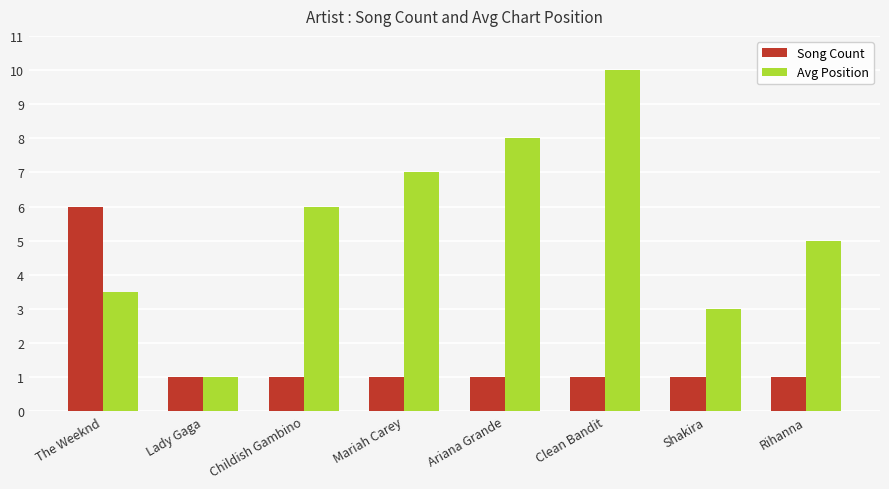

What is the lowest value of the Song Count series?

1.0